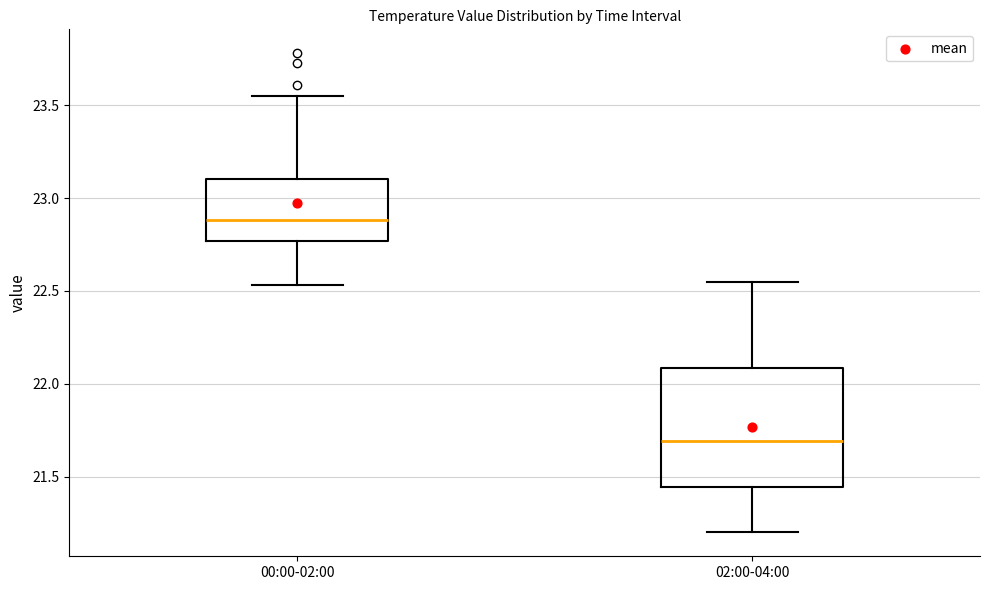

Reading left to right, transcribe this box plot: for each box, give where its median line is, the range the box spans, and where its two whiskers end, as read against the y-axis. The values are not printed on the chart, so give them approximately, as read against the axis.

00:00-02:00: median 22.90, box 22.75 to 23.10, whiskers 22.55 to 23.55
02:00-04:00: median 21.70, box 21.45 to 22.10, whiskers 21.20 to 22.55